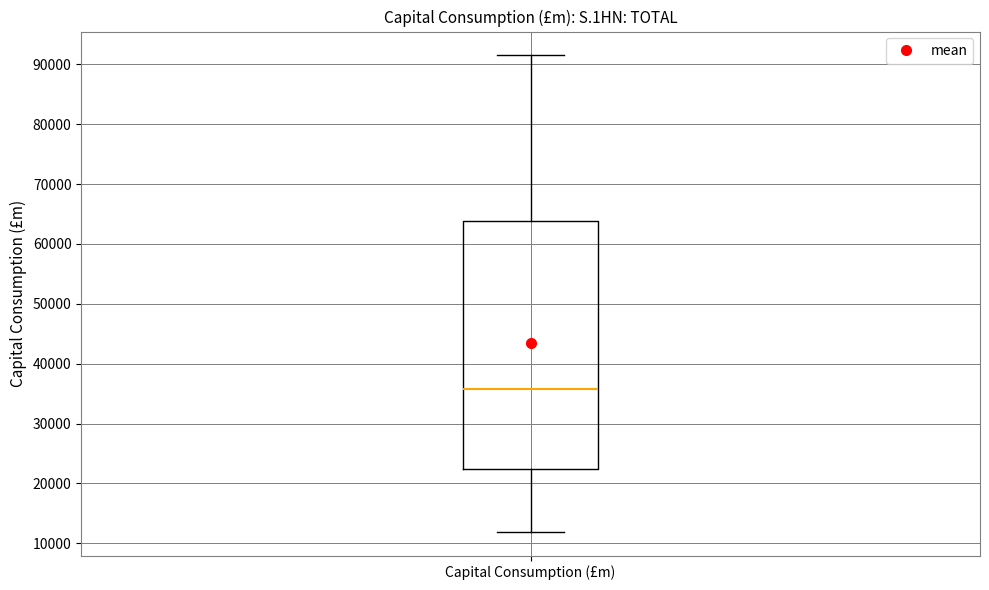

Transcribe this box plot: give where the median line is, the range the box spans, and where the two whiskers end, as read against the y-axis. The values are not printed on the chart, so give them approximately, as read against the axis.

median 36000, box 22000 to 64000, whiskers 12000 to 92000